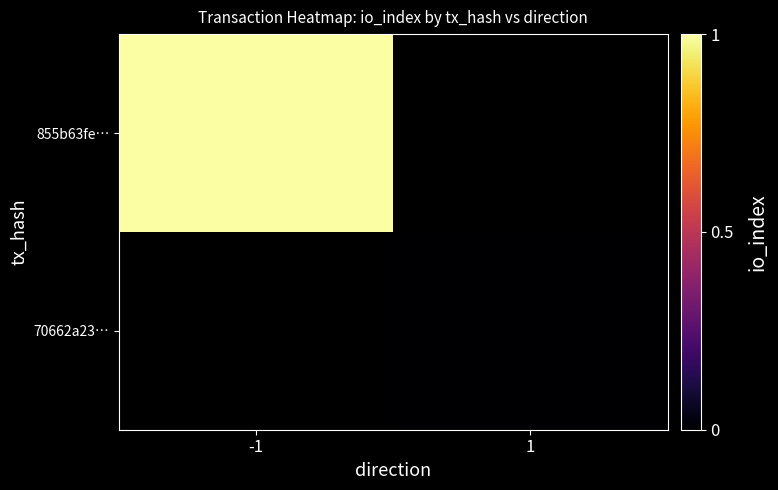

At which label does 855b63fe… reach its peak?

-1